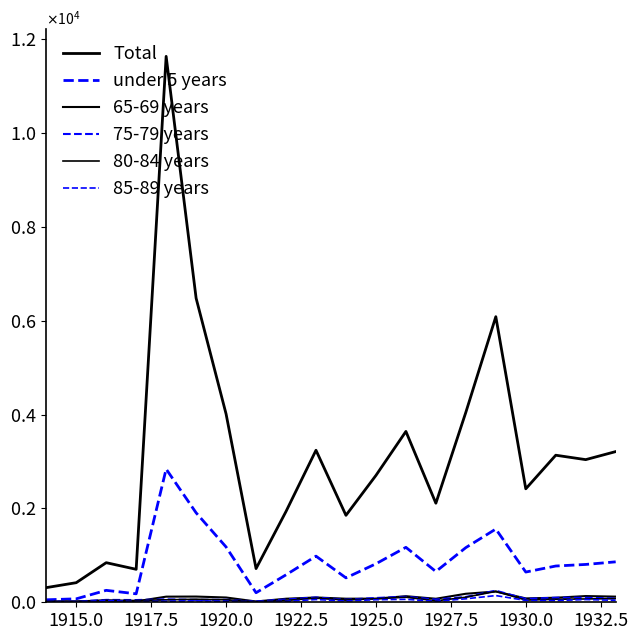

Is this an area chart (filled region under the line)?

No